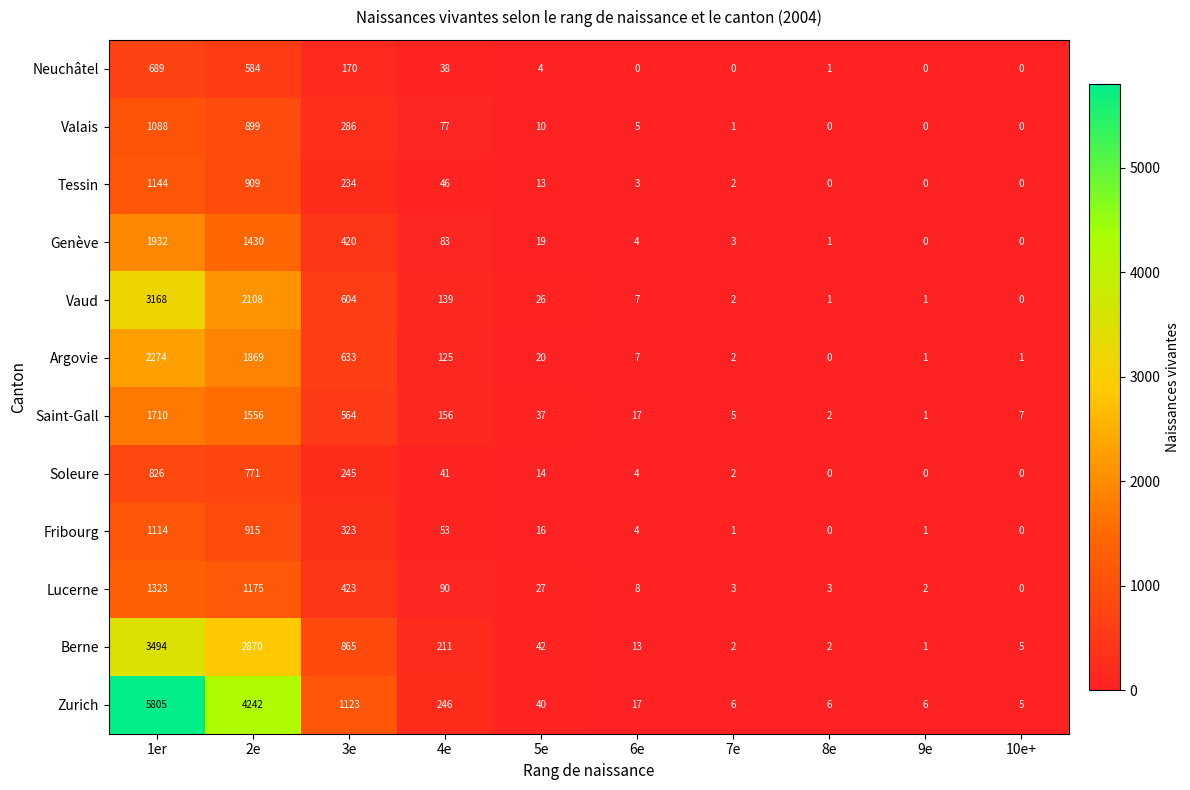

Is it true that Genève equals 31 at 5e?

False